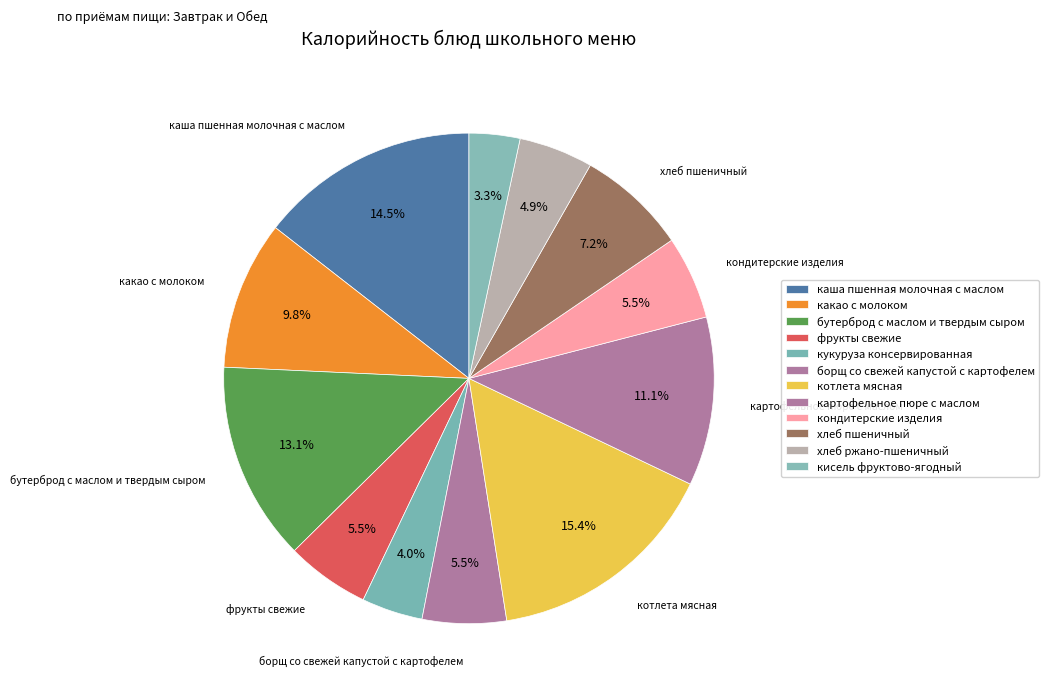

To the nearest percent, what is the average slice percentage?

8%